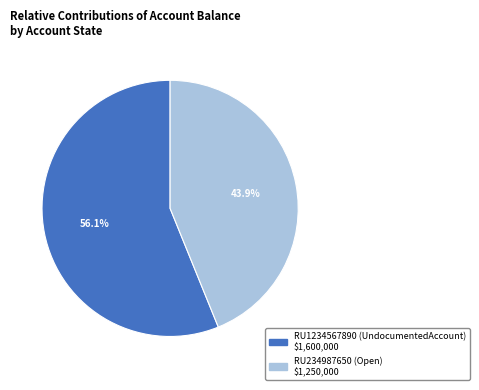

Approximately how many times larger is the value at RU1234567890 (UndocumentedAccount) compared to RU234987650 (Open)?

1.3